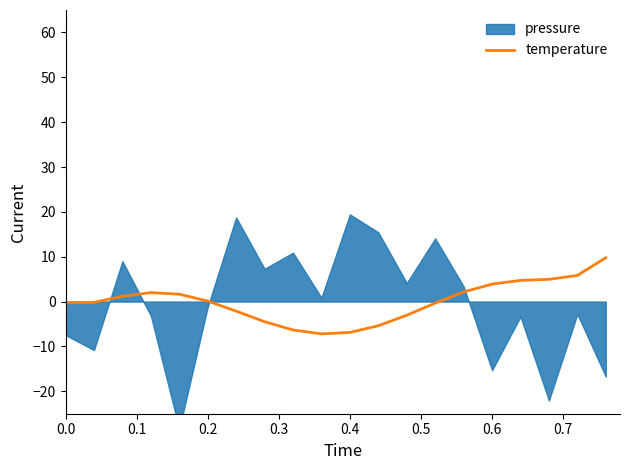

True or false: the data has more than 1 interior local peaks.

False